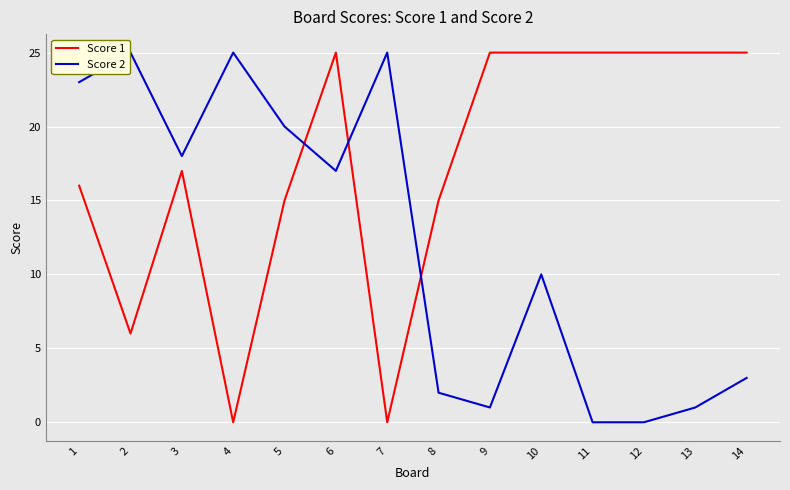

True or false: Score 2 has a value of 1 at 9.

True